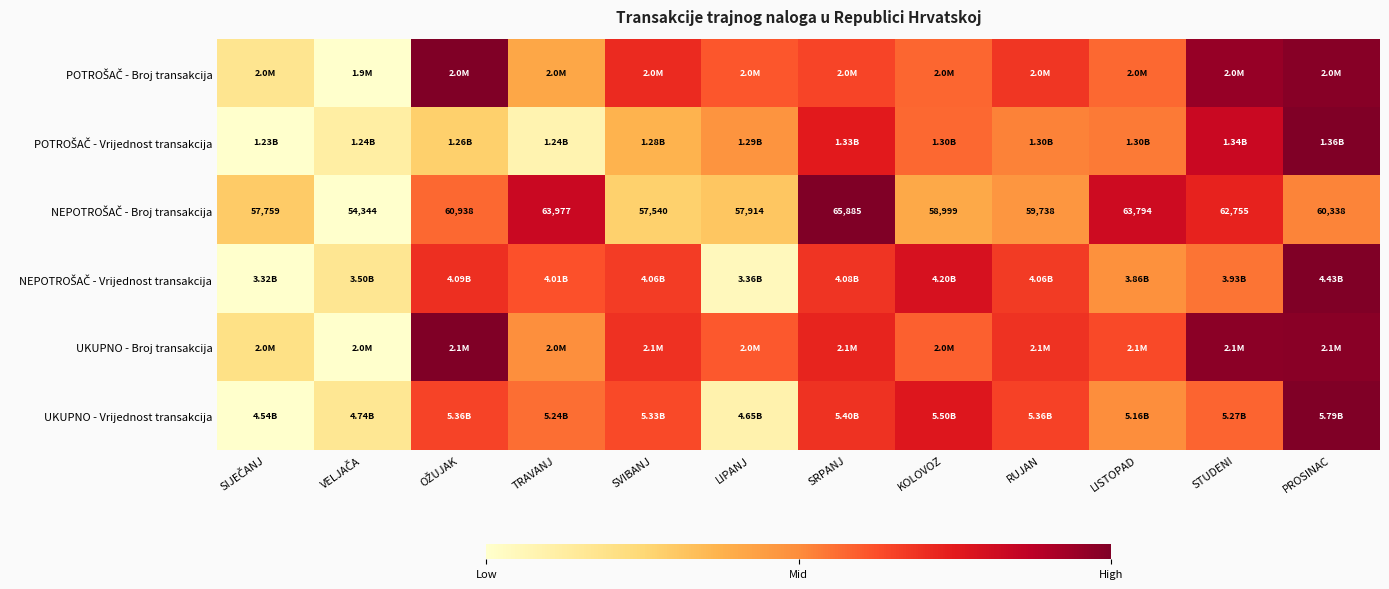

At which label is POTROŠAČ - Vrijednost transakcija closest to 0?

SIJEČANJ